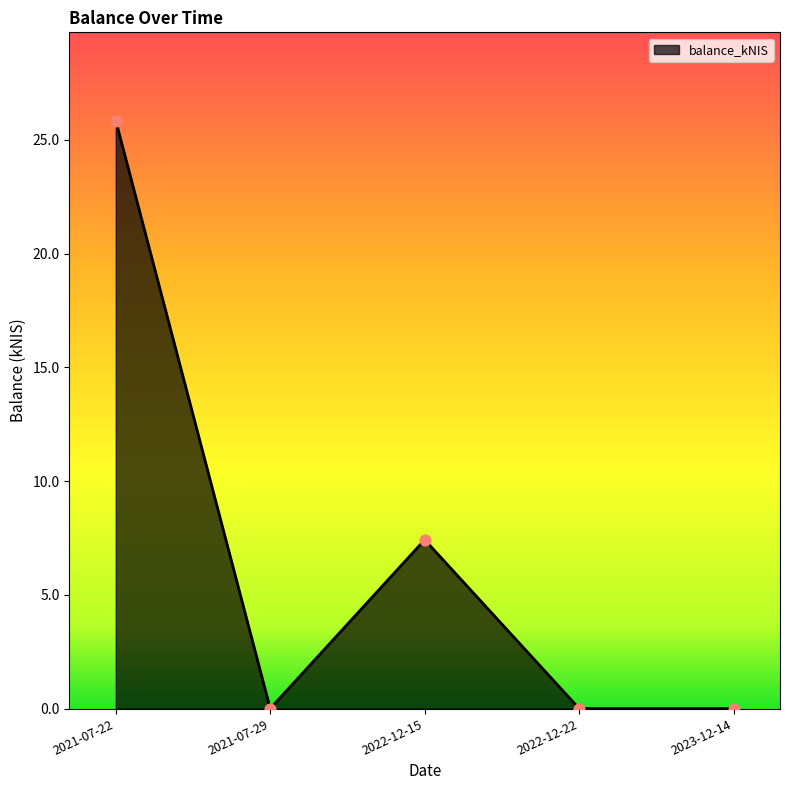

Between 2022-12-22 and 2021-07-22, which is larger?

2021-07-22